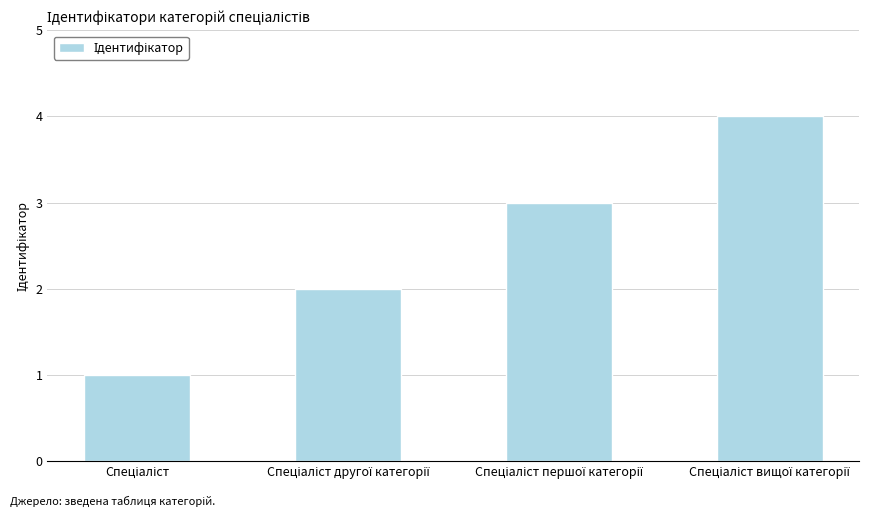

What is the greatest value displayed?

4